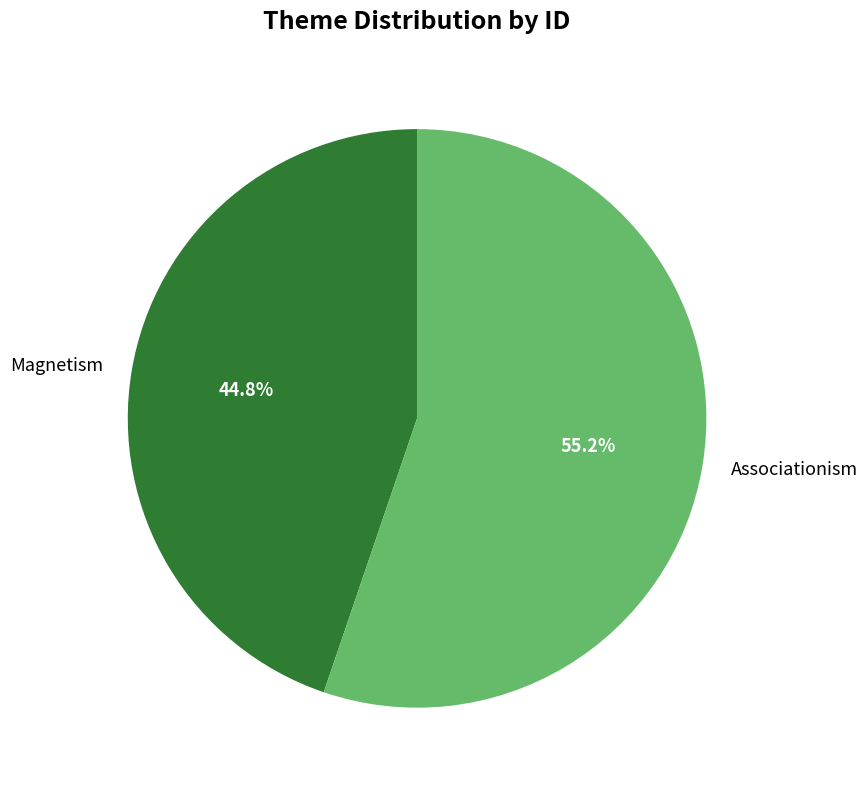

Is there any slice that represents more than half of the pie?

Yes